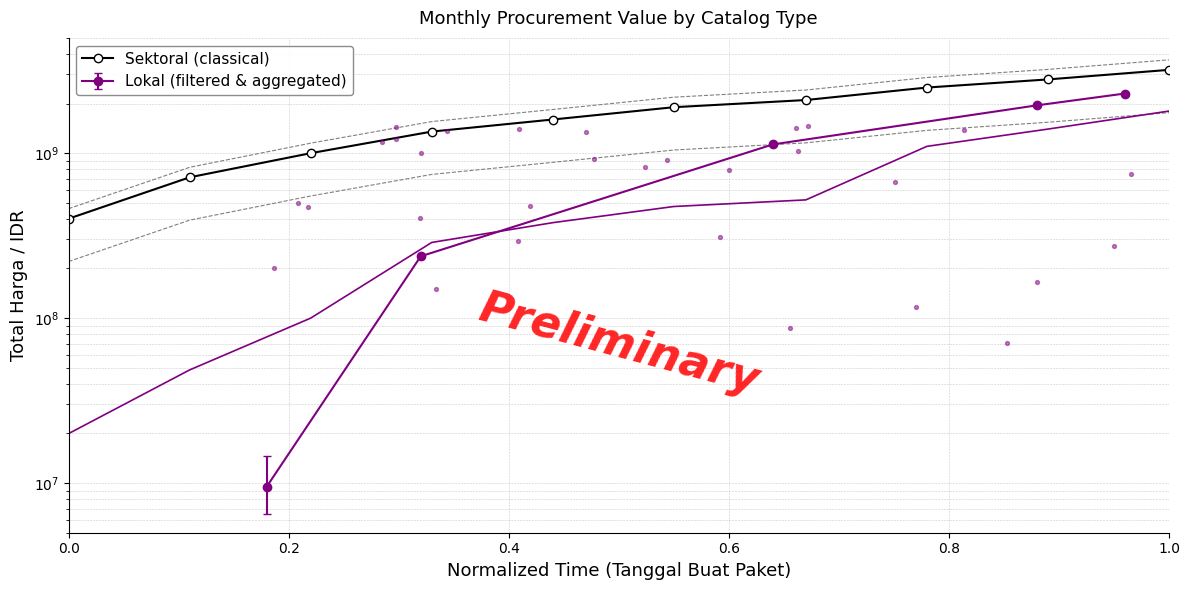

Approximately how many times larger is the value at 1.0 compared to 9?

0.6